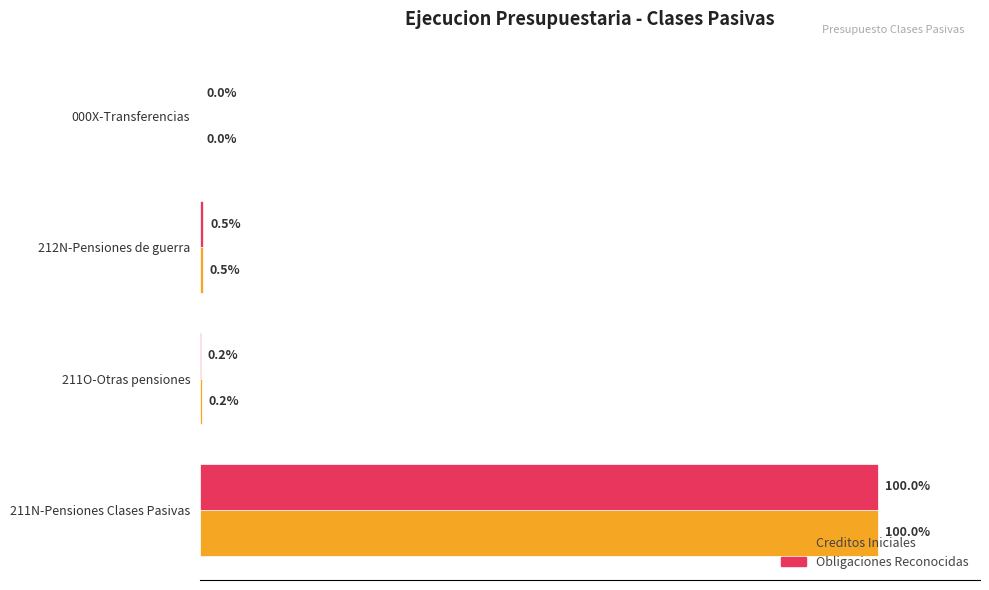

Where is Obligaciones Reconocidas nearest to the value 50?

212N-Pensiones de guerra